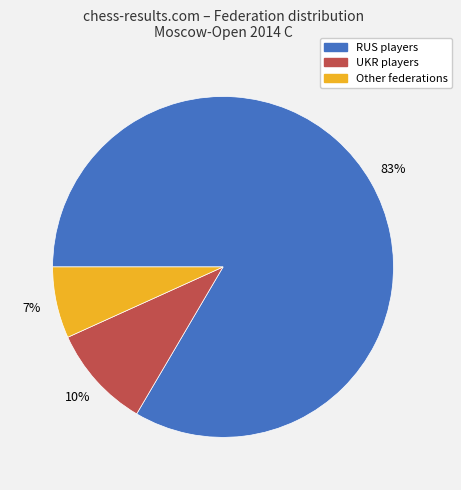

To the nearest percent, what is the difference between the UKR and Other slice percentages?

3%